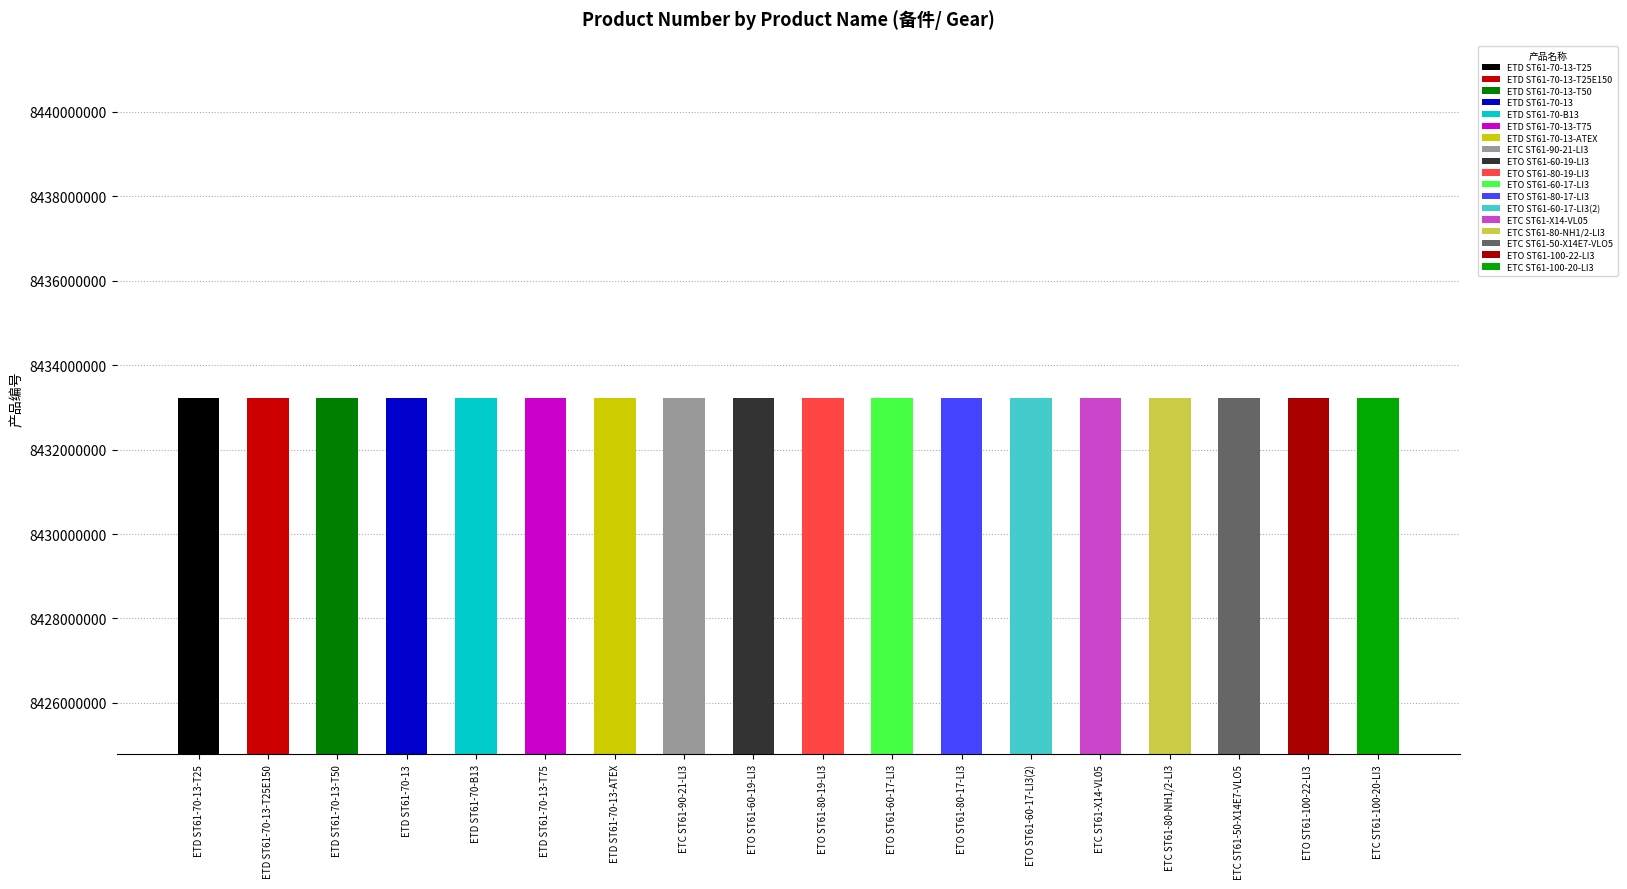

What is the label of the 8th bar from the right?

ETO ST61-60-17-LI3